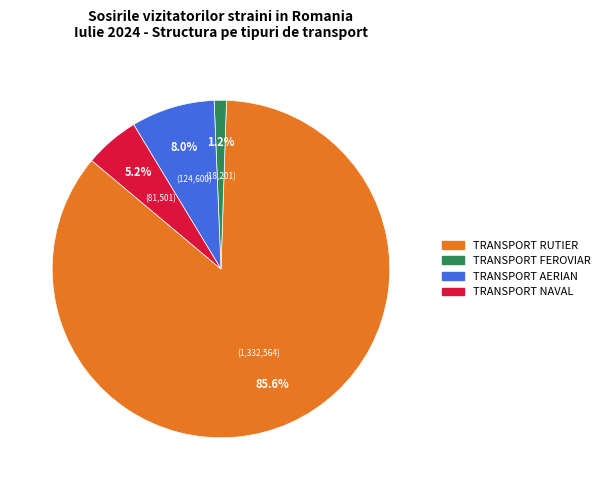

To the nearest percent, what percentage of the pie is TRANSPORT AERIAN?

8%